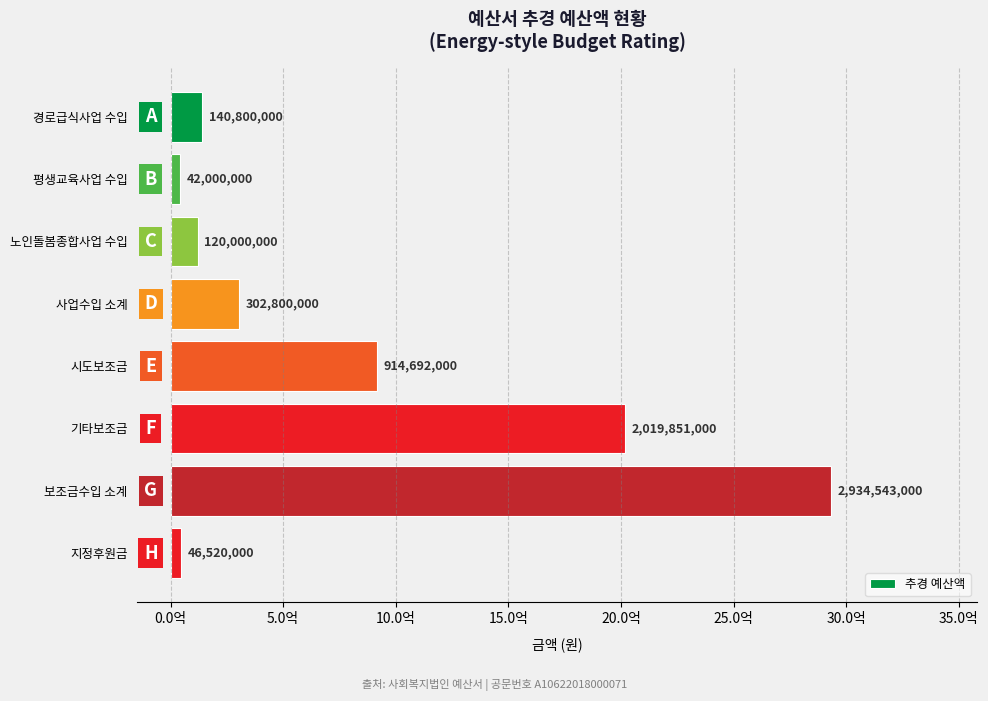

Does the chart contain any negative values?

No